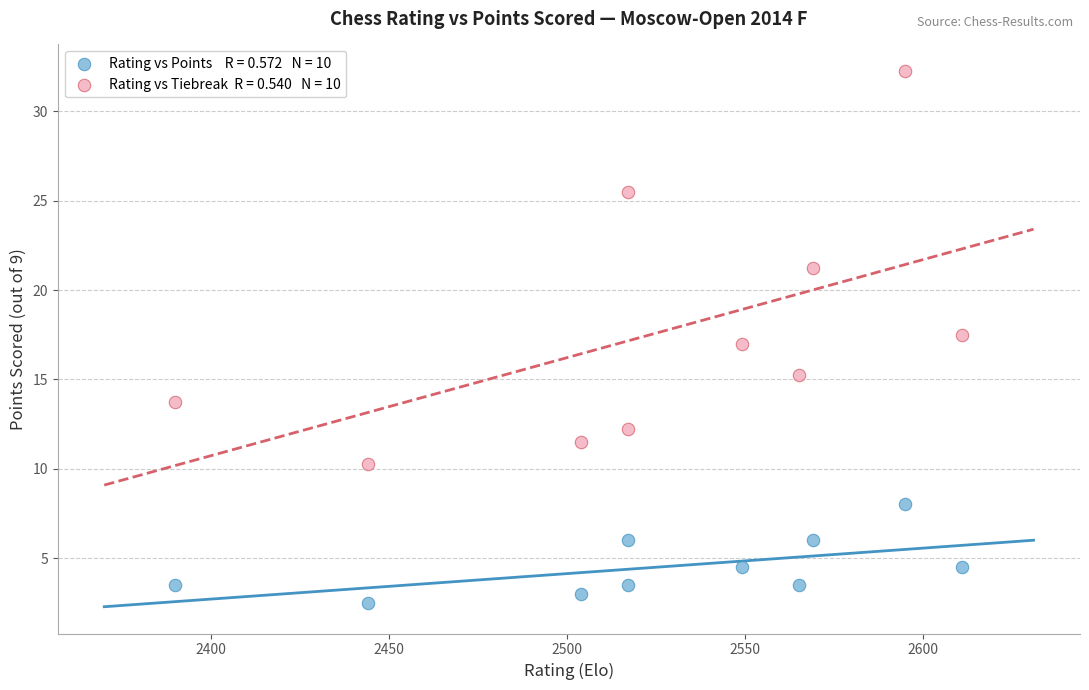

Across all data points, what is the range of X values (max minus min)?

221.0